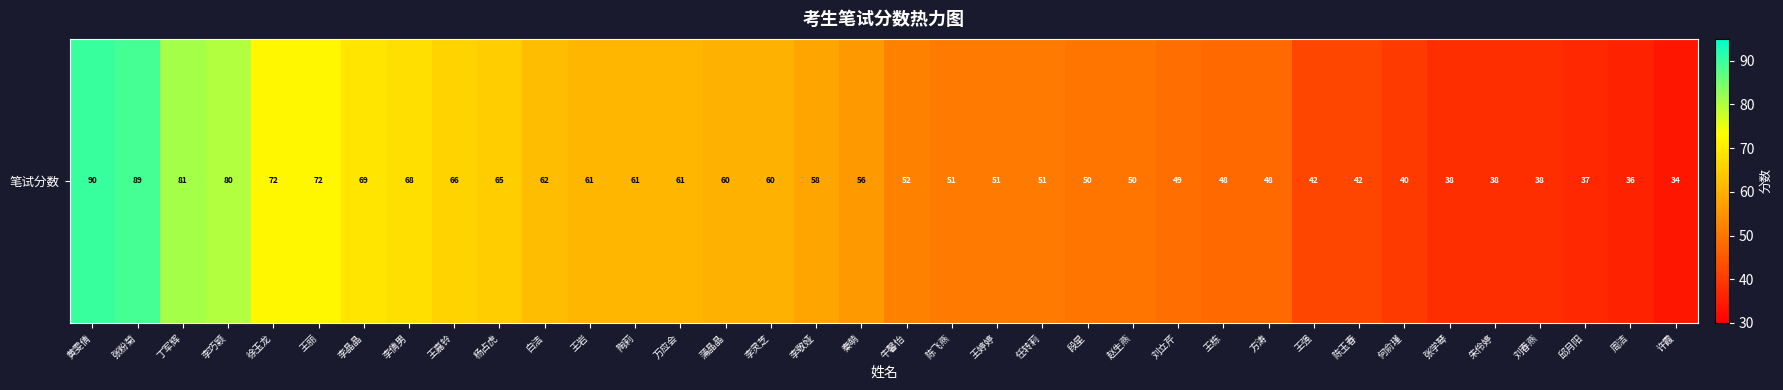

Approximately how many times larger is the value at 万应会 compared to 周洁?

1.7